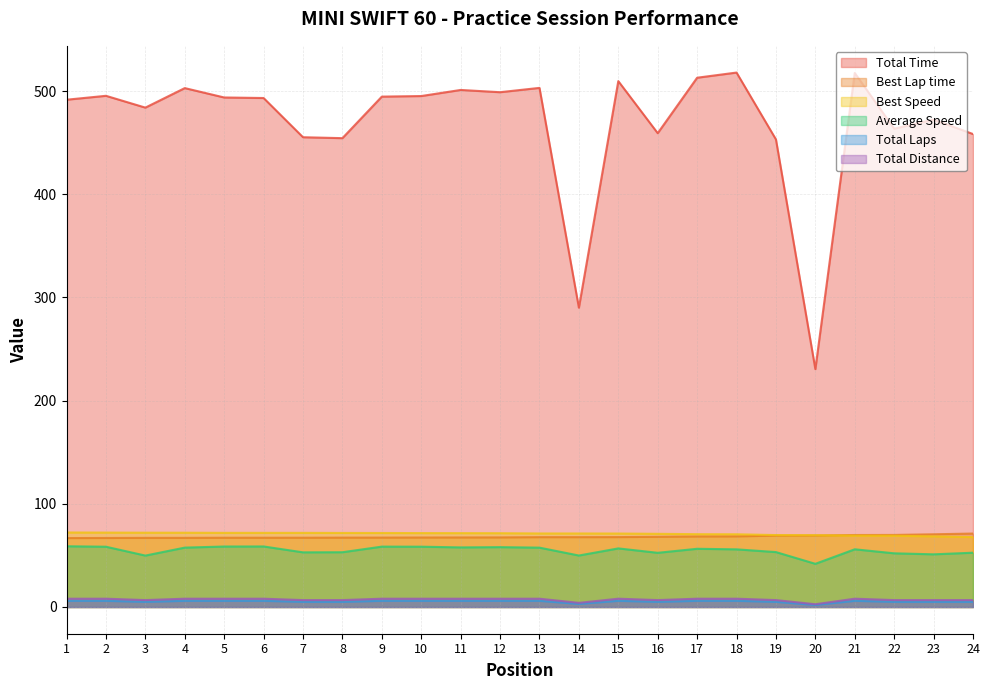

Which series has the largest range (max minus min)?

Total Time